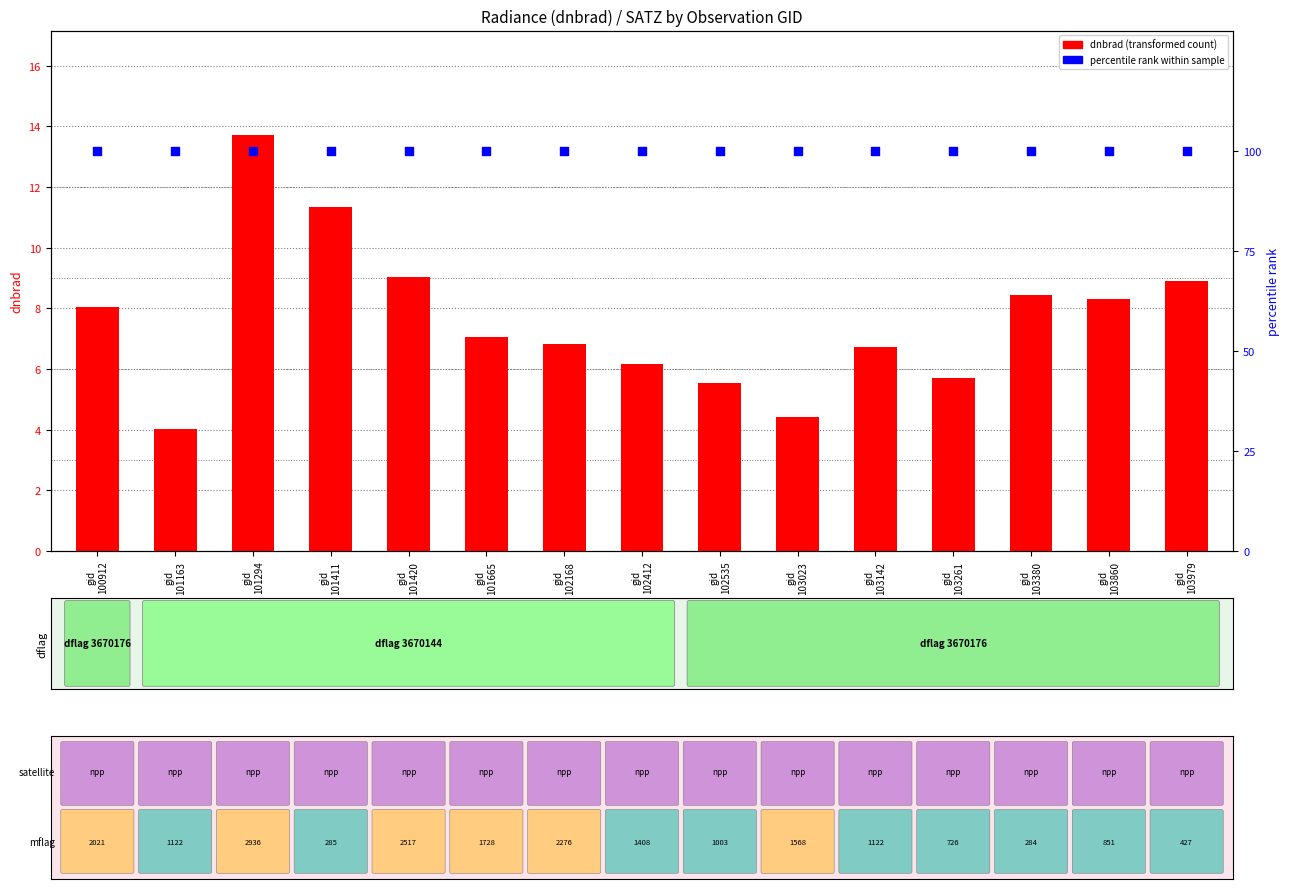

Which series has the widest spread of Y values?

dnbrad